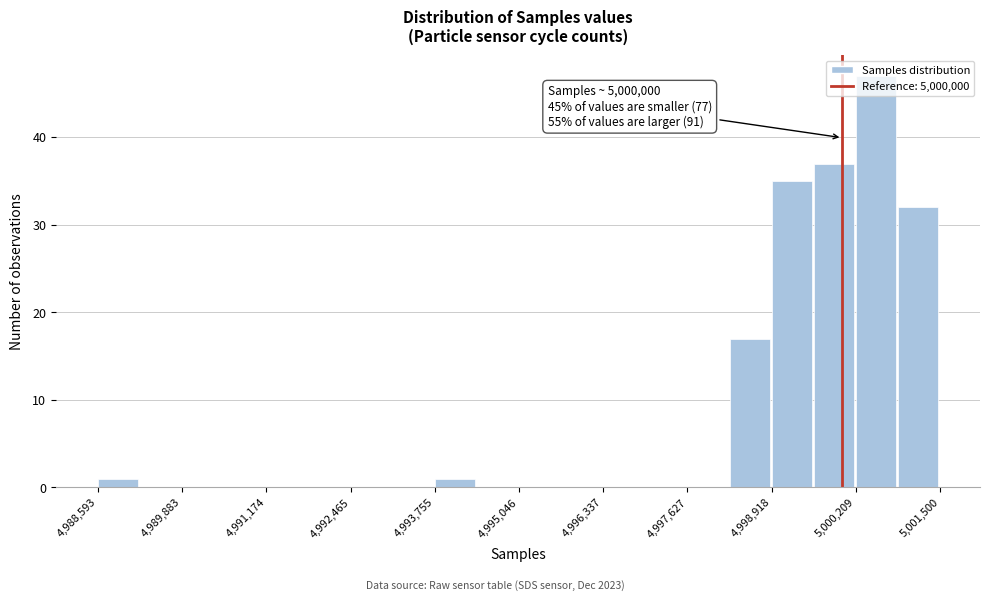

Around what value on the x-axis is the tallest bar? Give the approximate position of its centre, as read against the axis.

5000600